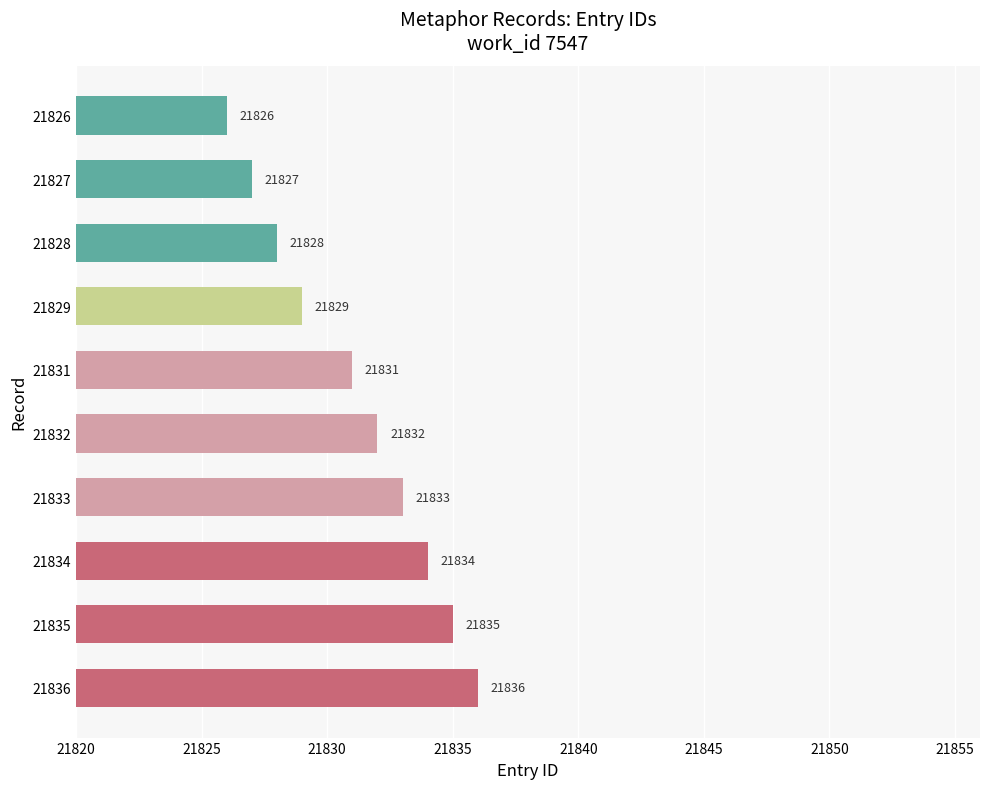

What is the difference between the second highest and minimum values?

9